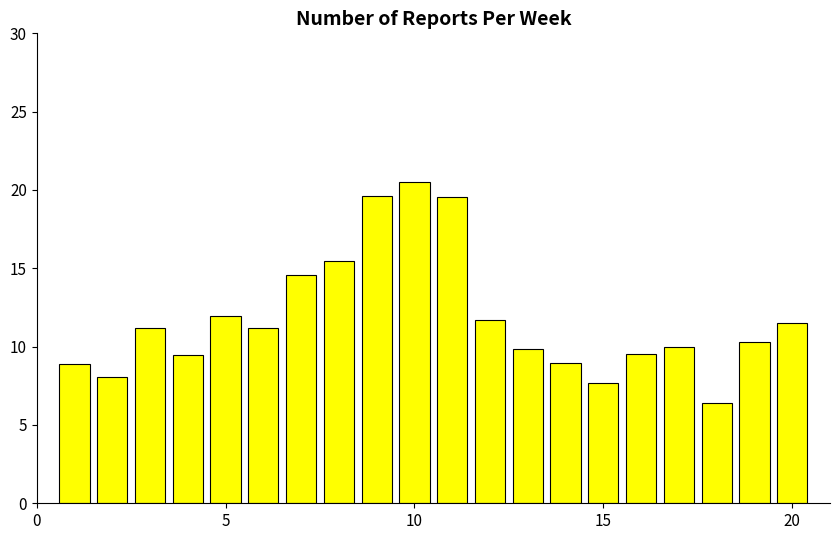

What is the difference between the maximum and minimum values?

14.1